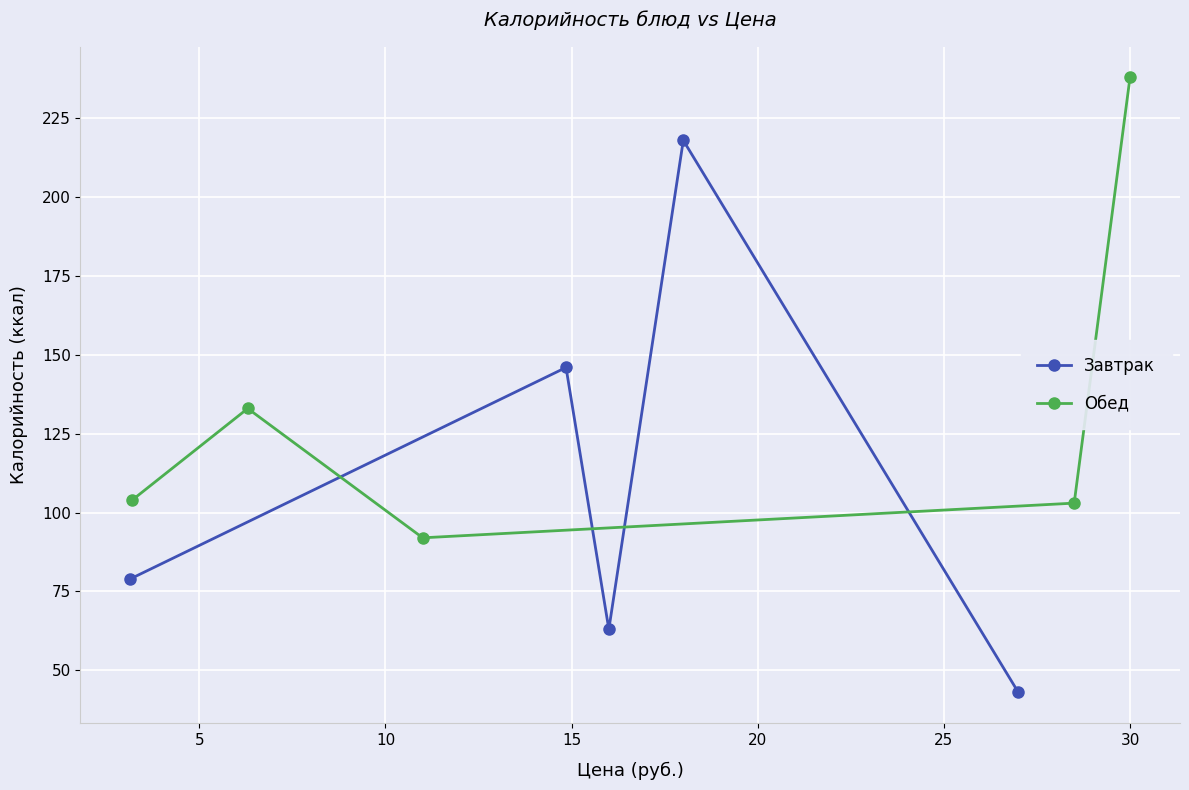

What is the value of the Обед point at the 1st from the left?

104